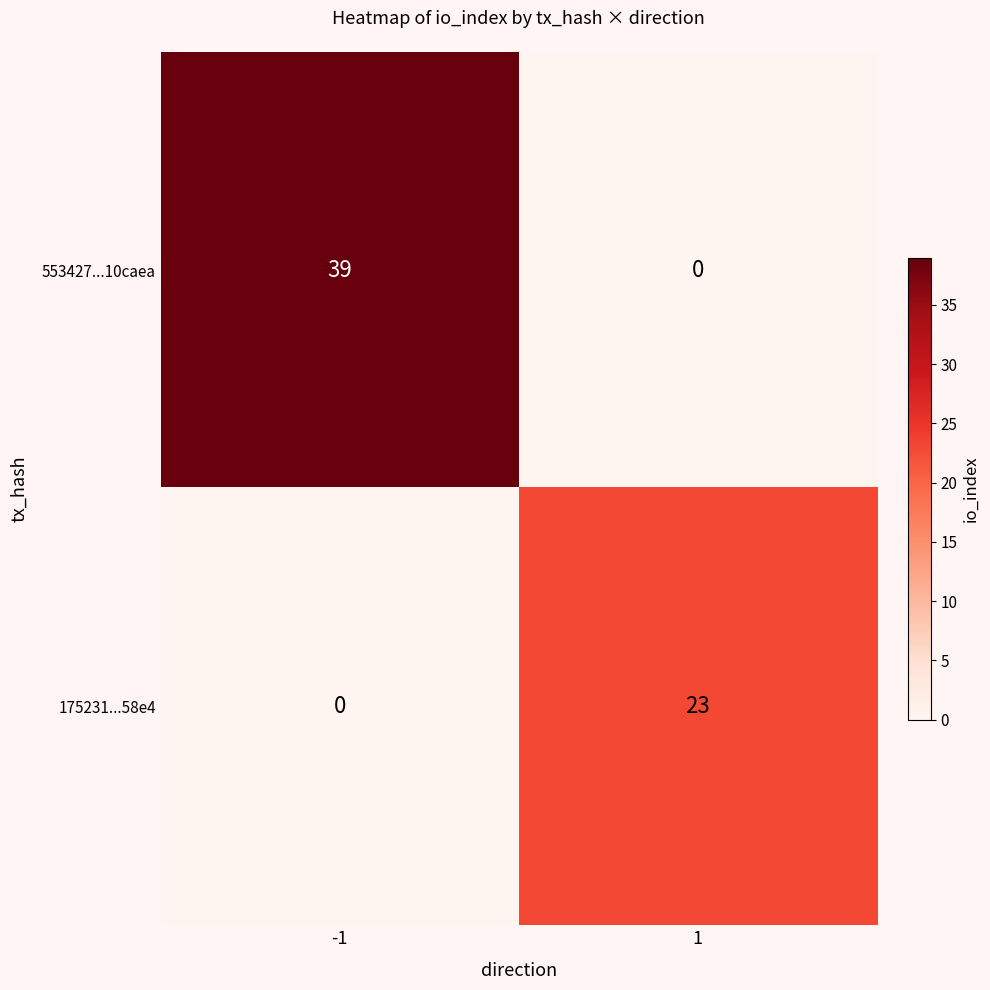

Which series has the largest total across all categories?

553427...10caea